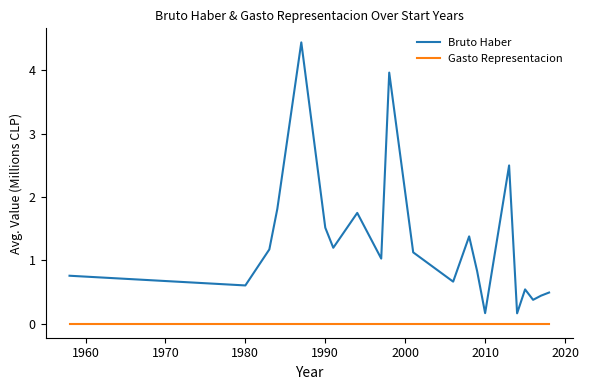

Rank the series by their average value, from highest to lowest.

Bruto Haber, Gasto Representacion